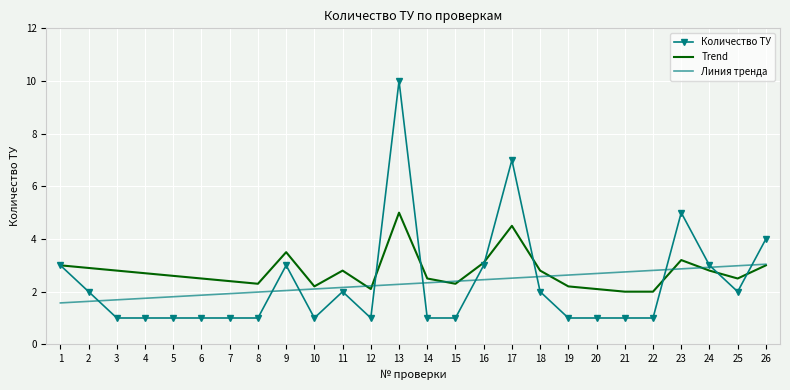

Which series ends up on top after the final intersection of Линия тренда and Количество ТУ?

Количество ТУ